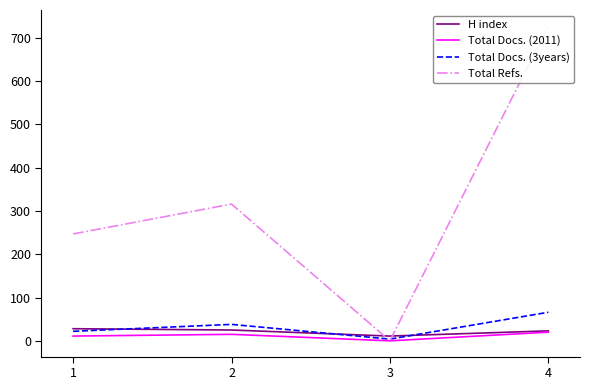

How many interior local peaks does the Total Docs. (3years) series have?

1